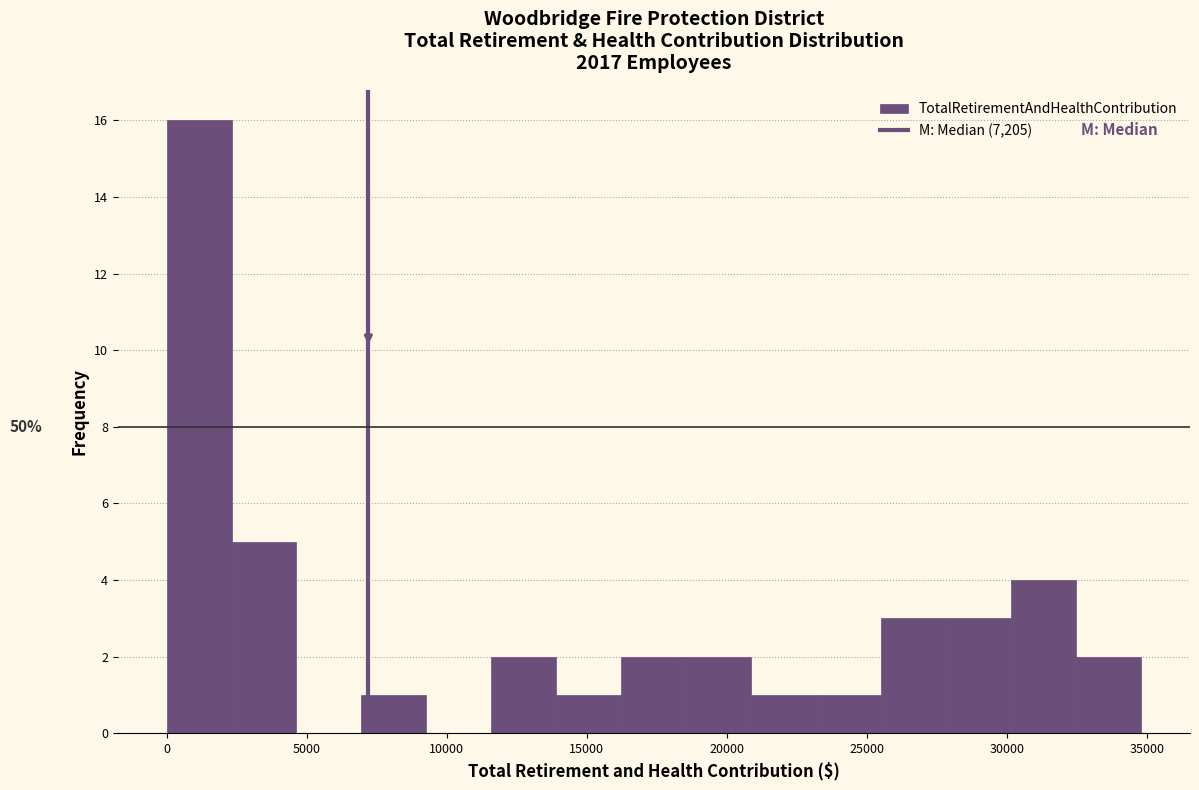

Which range on the x-axis has the tallest bar?

0 to 2500